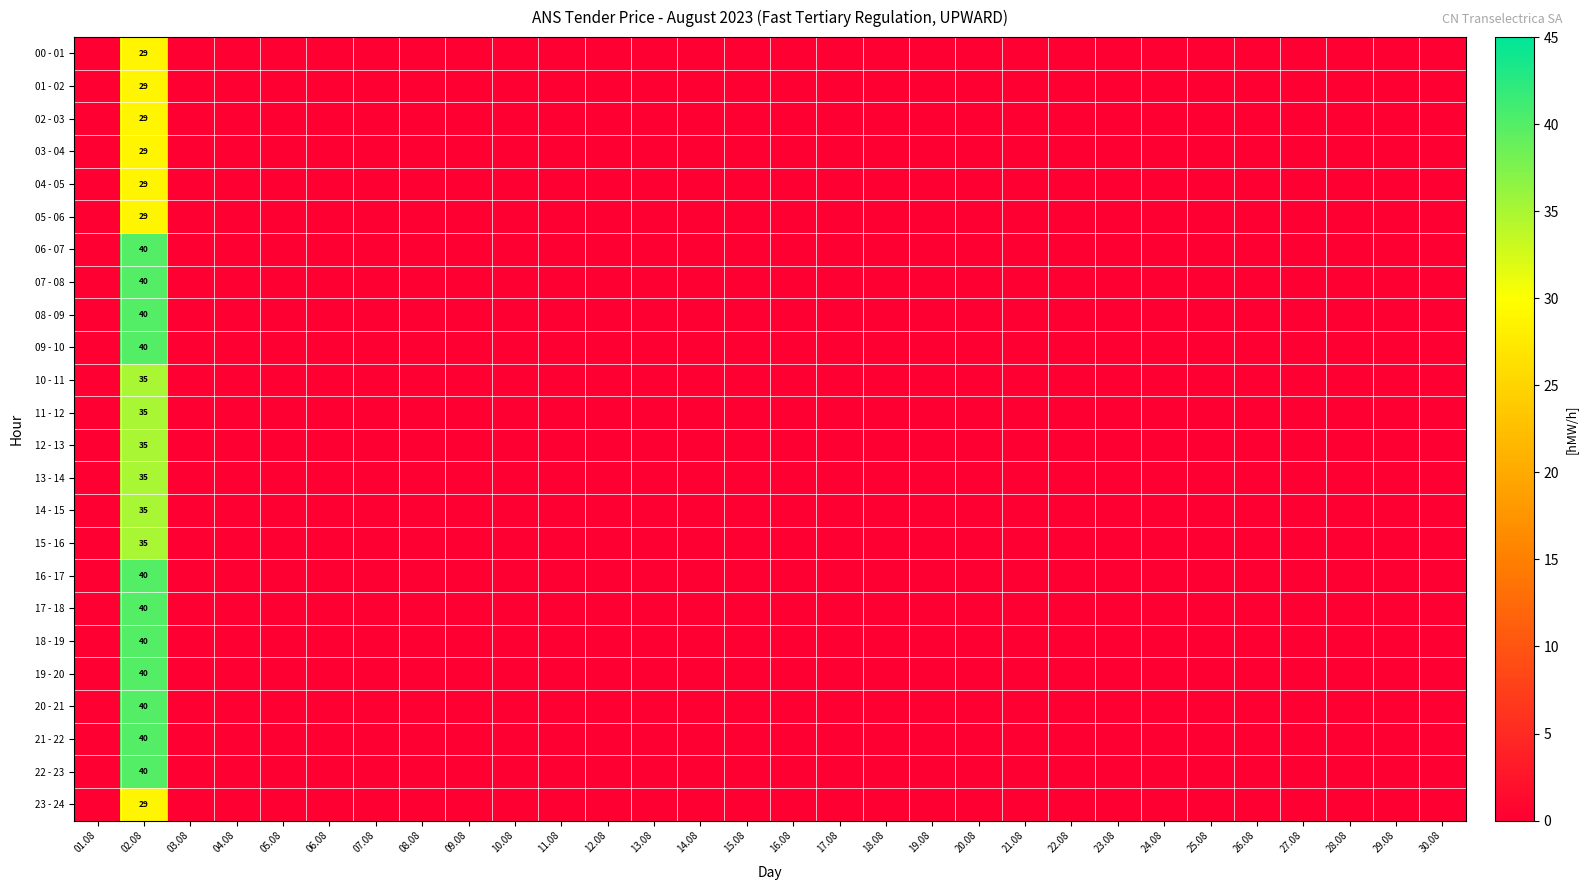

The 21 - 22 series shows 0 at 20.08. True or false?

True